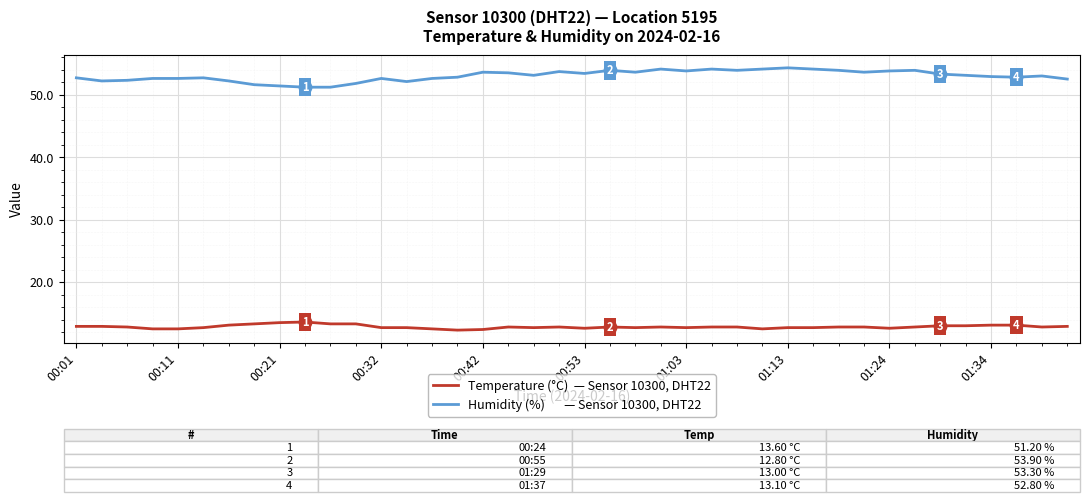

What is the greatest value displayed?

54.3